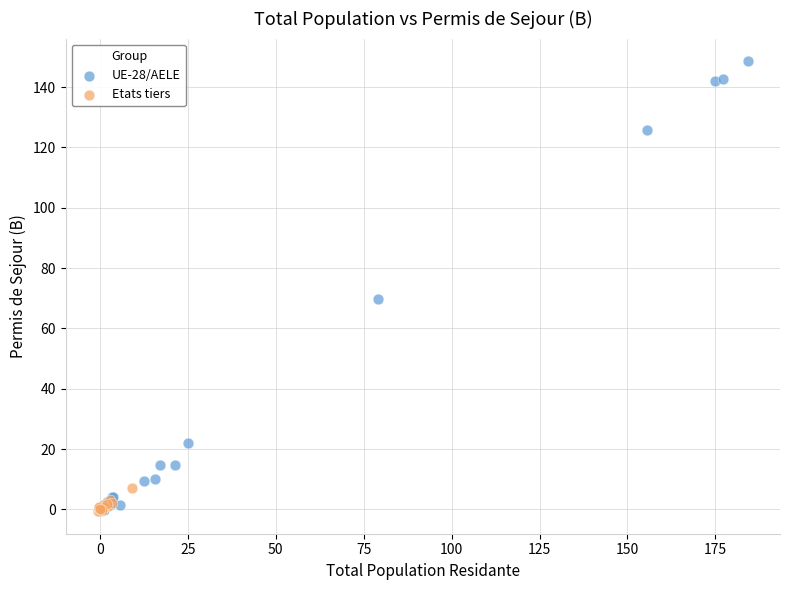

Which series has the largest Y range (max minus min)?

UE-28/AELE